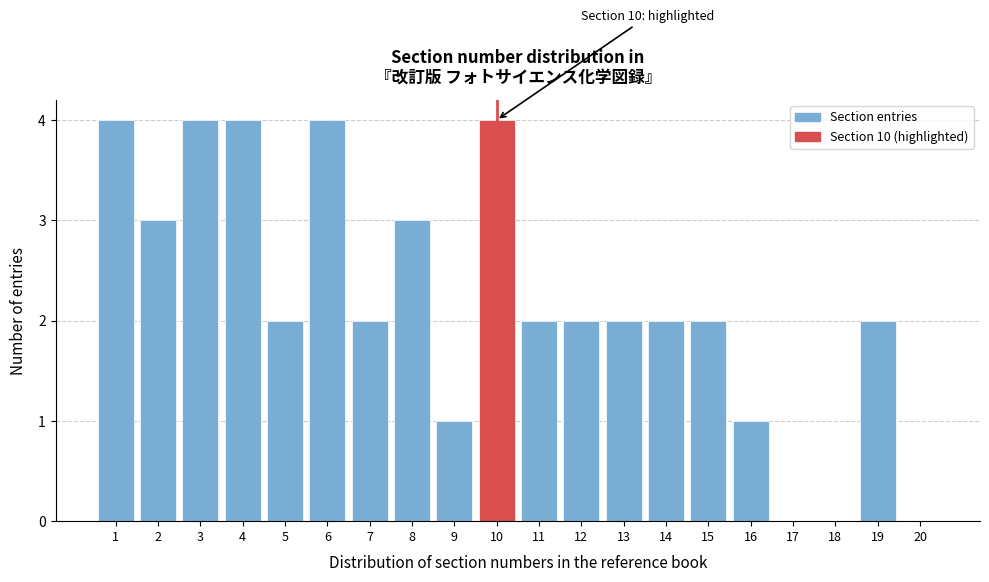

Reading left to right, extract all data points from this chart.

1=4	2=3	3=4	4=4	5=2	6=4	7=2	8=3	9=1	10=4	11=2	12=2	13=2	14=2	15=2	16=1	17=0	18=0	19=2	20=0